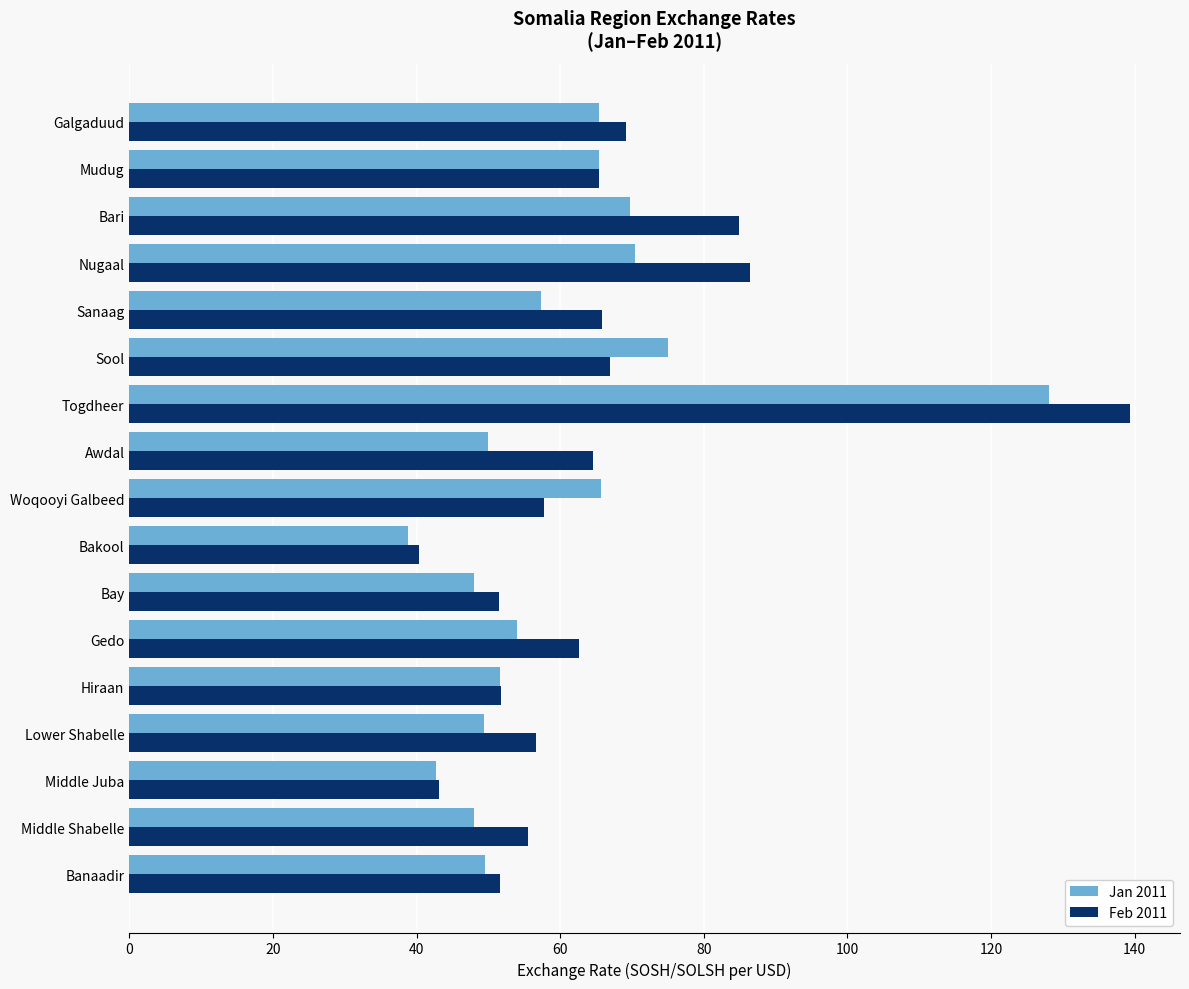

What is the smallest value displayed?

38.9